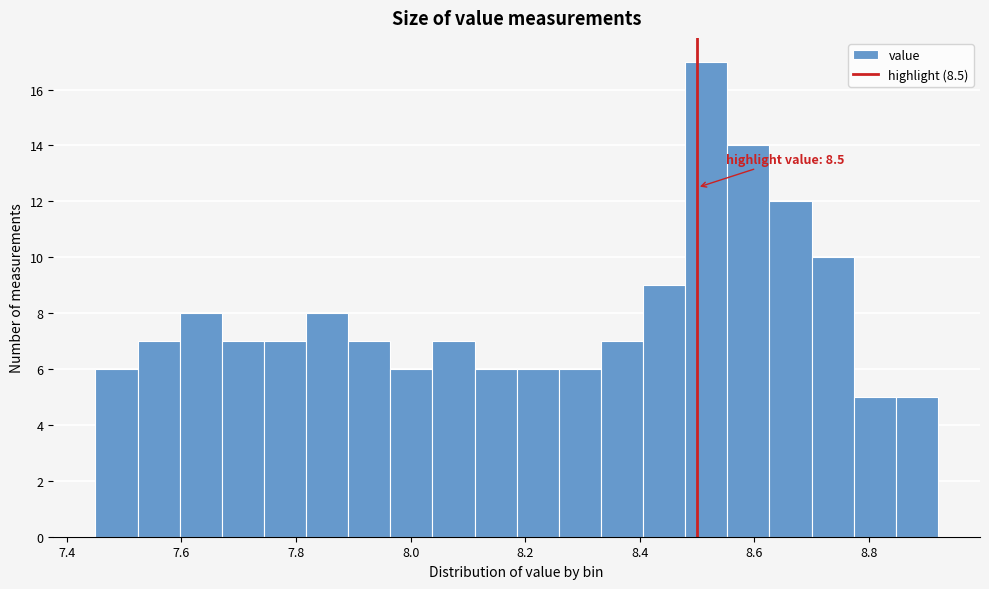

Around what value on the x-axis is the tallest bar? Give the approximate position of its centre, as read against the axis.

8.52